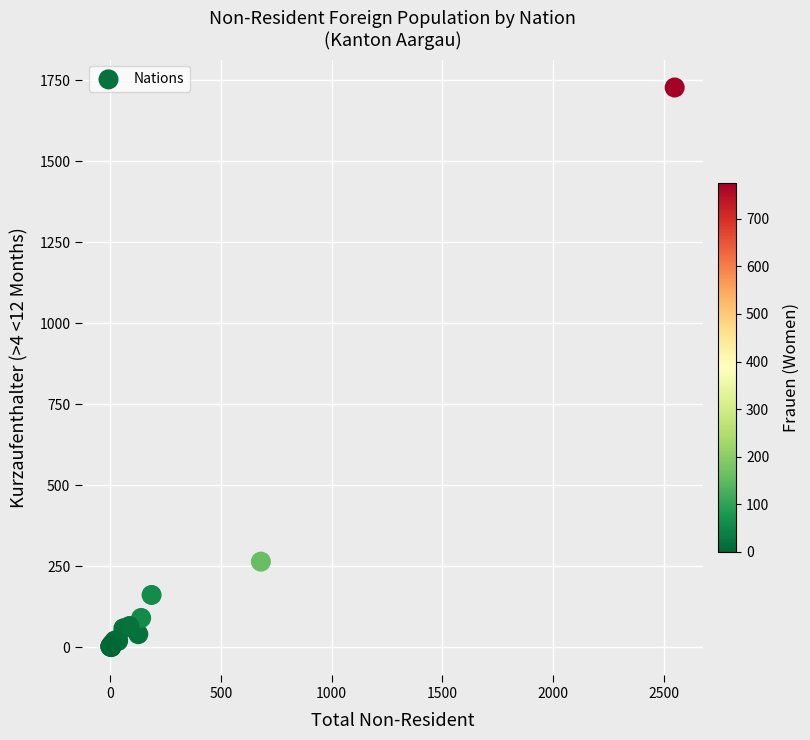

What Y value in the scatter plot is closest to 864?

264